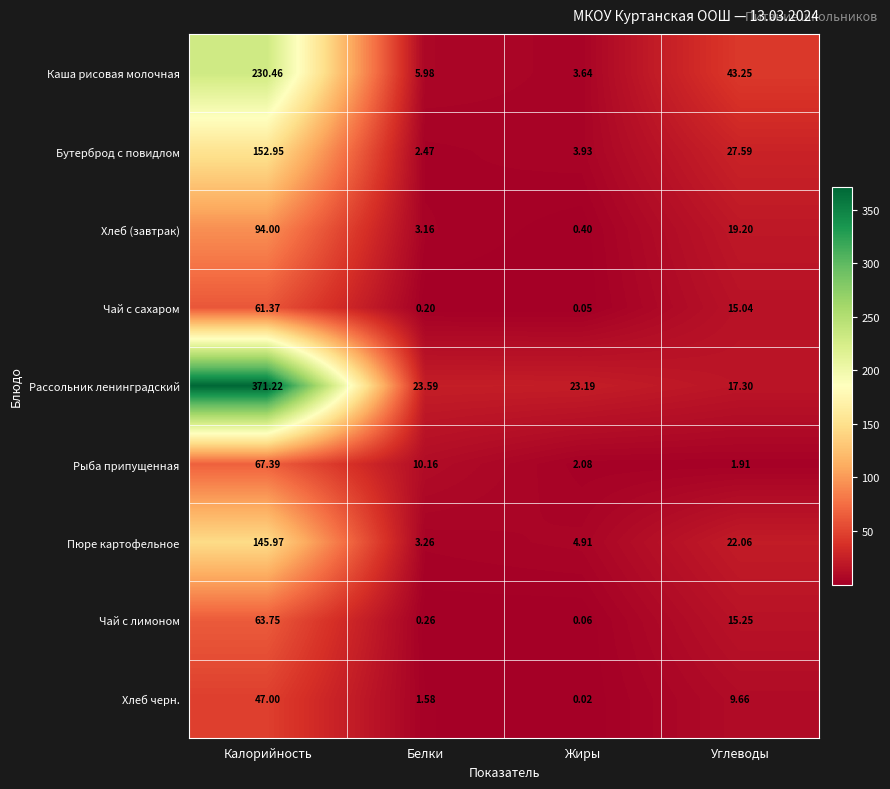

At Калорийность, list the series in order from smallest to largest.

Хлеб черн., Чай с сахаром, Чай с лимоном, Рыба припущенная, Хлеб (завтрак), Пюре картофельное, Бутерброд с повидлом, Каша рисовая молочная, Рассольник ленинградский